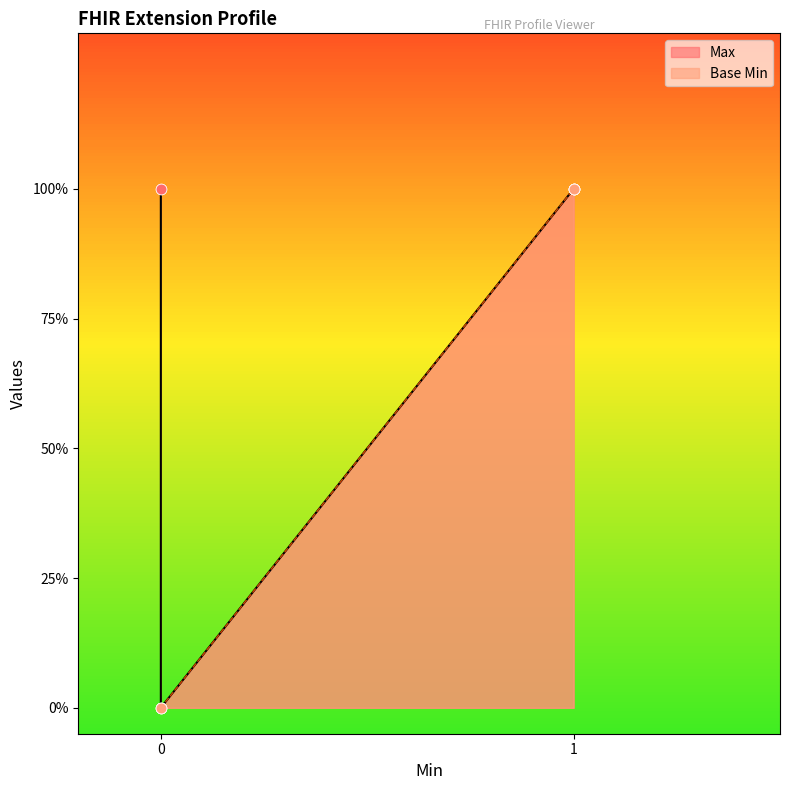

What are all the series names shown in the legend?

Max, Base Min